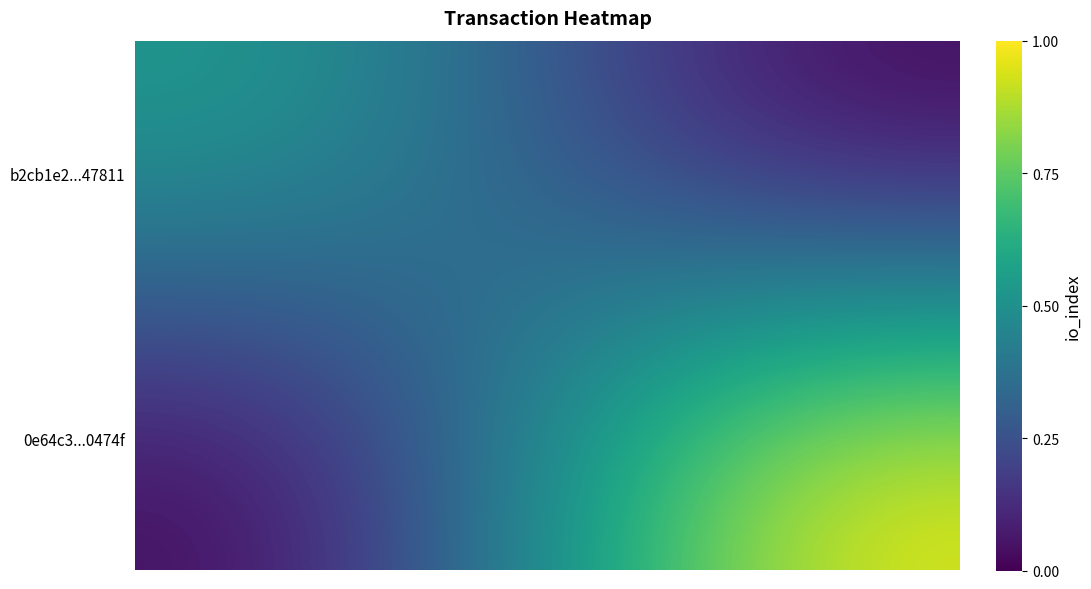

Reading left to right, list all the values displayed in this chart.

b2cb1e2...47811: 5	0
0e64c3...0474f: 0	9